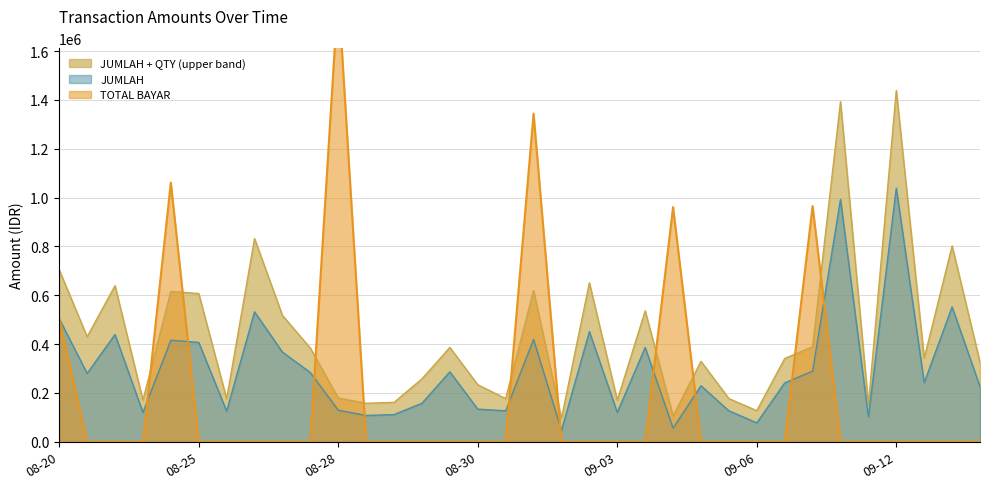

What is the minimum value for JUMLAH?

46638